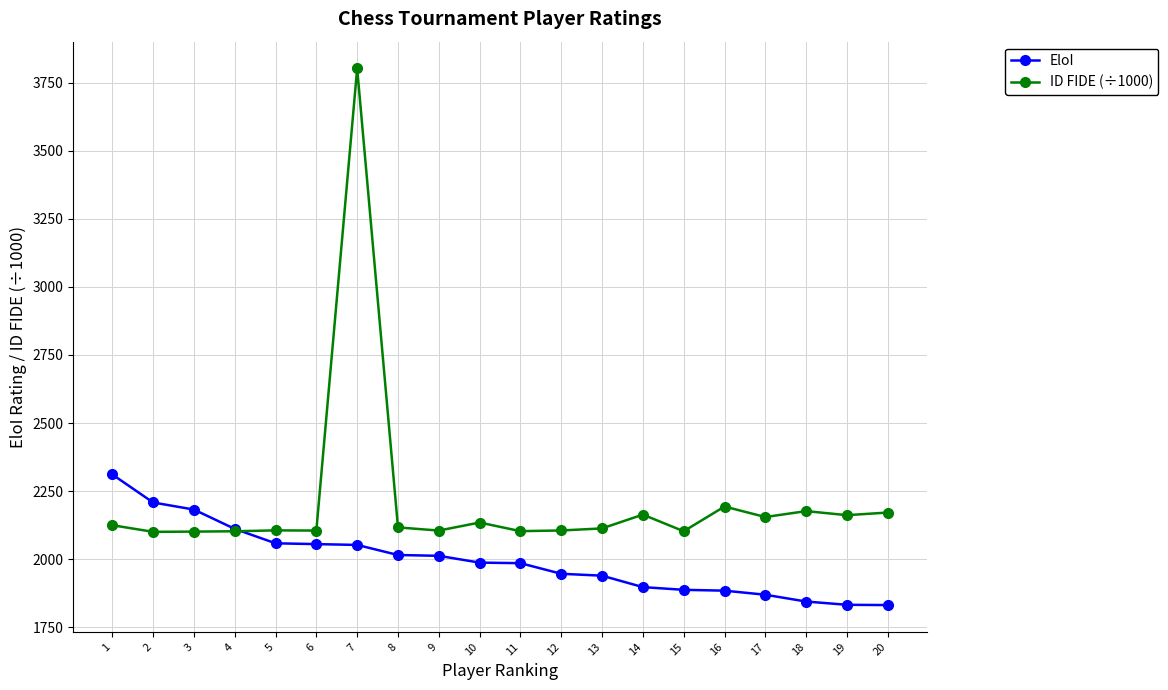

The value of ID FIDE (÷1000) at 11 is 1251.0. True or false?

False